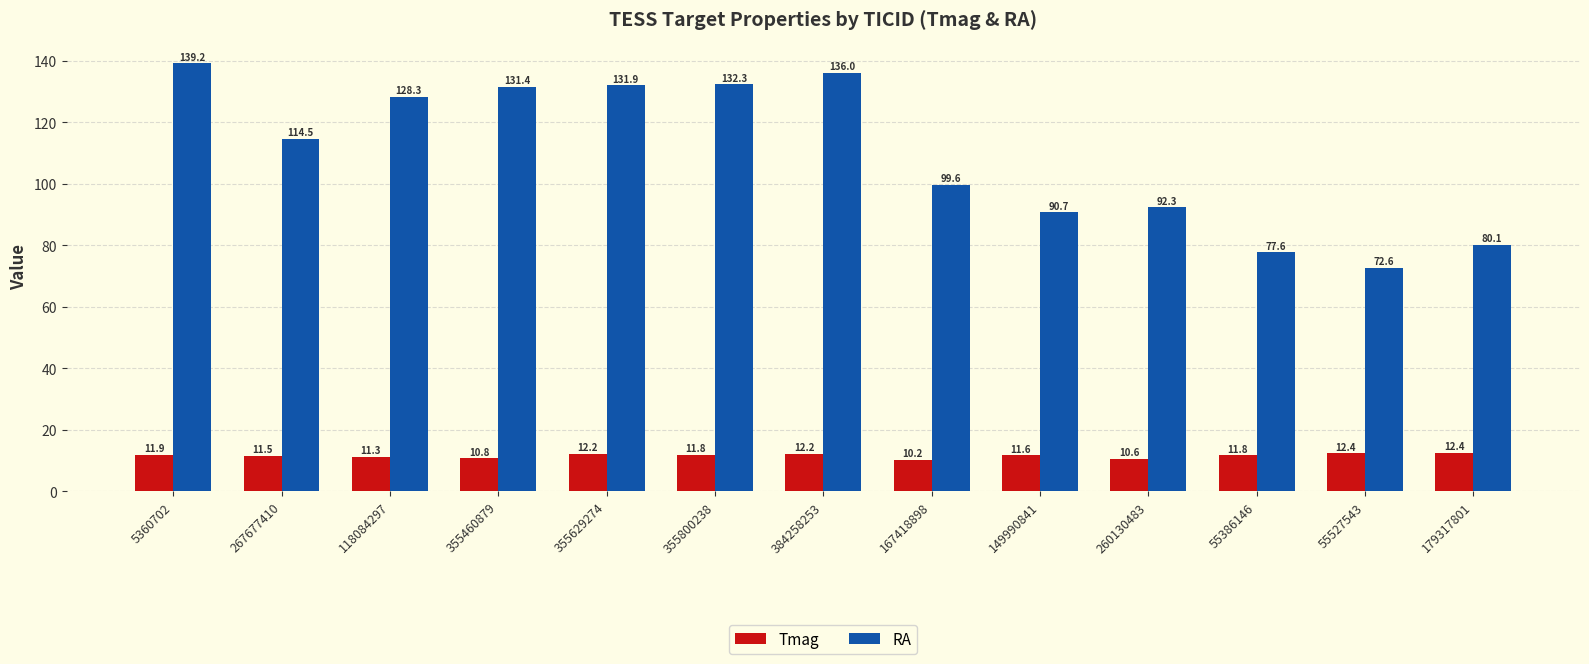

List the series in order of their peak value, highest first.

RA, Tmag